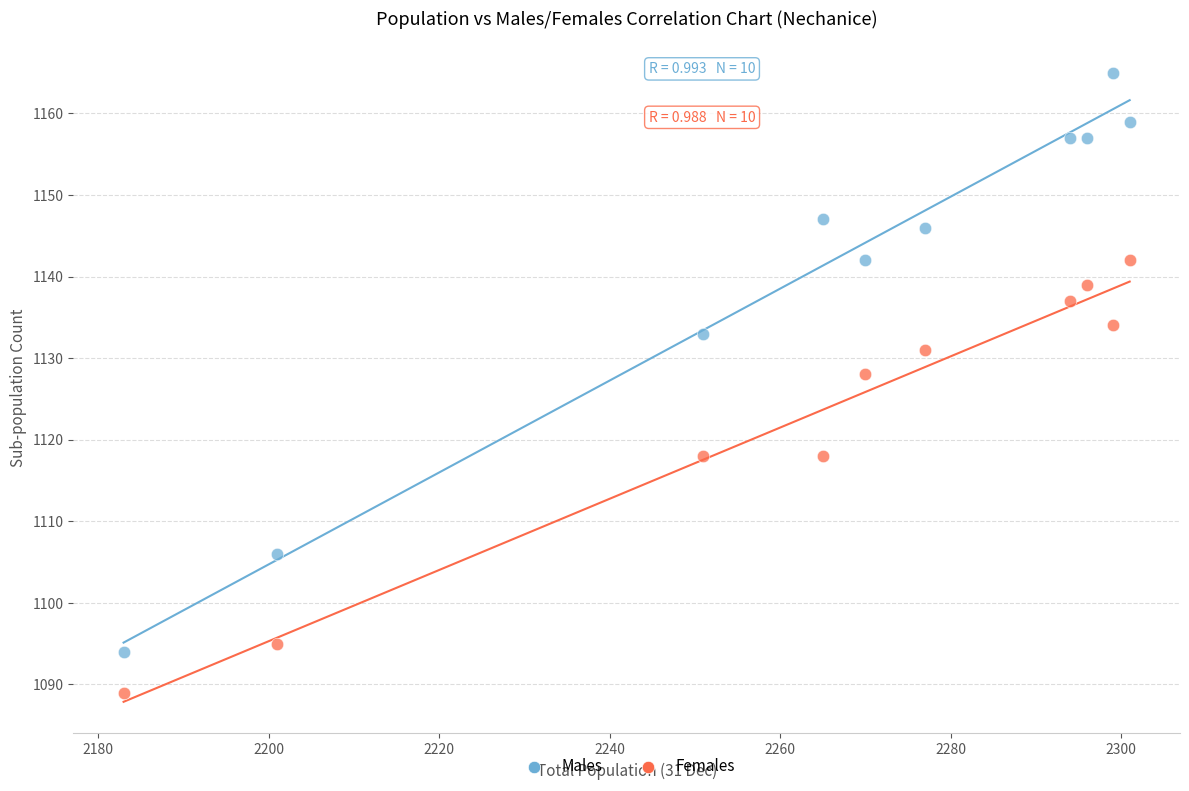

What are all the series names shown in the legend?

Males, Females